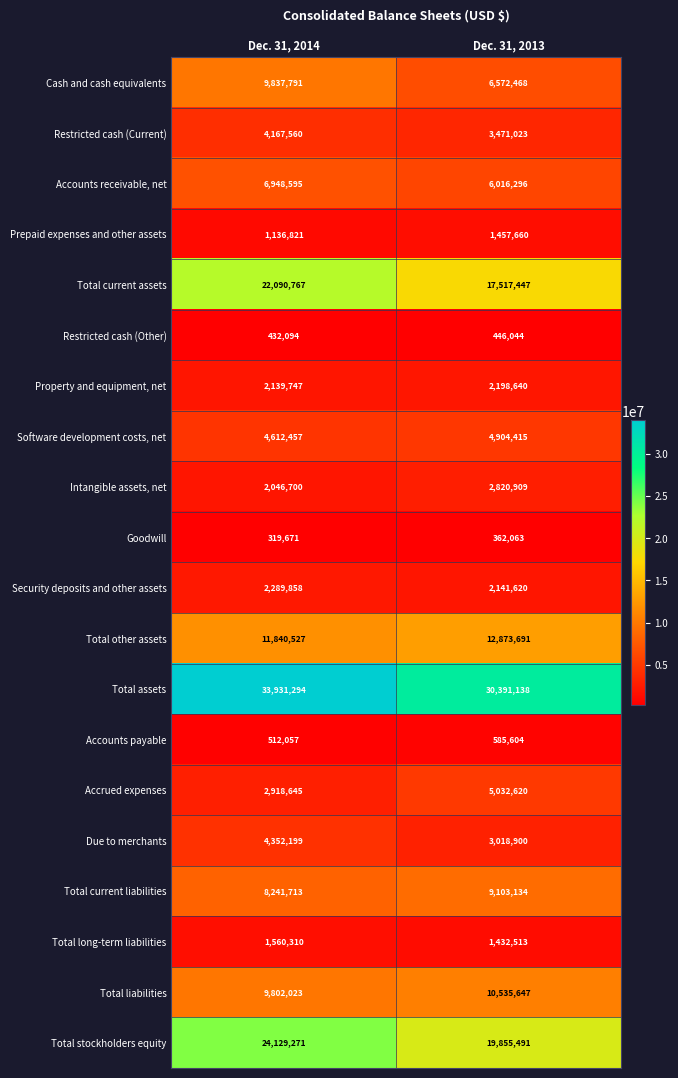

At which category is the sum across all series the highest?

Dec. 31, 2014